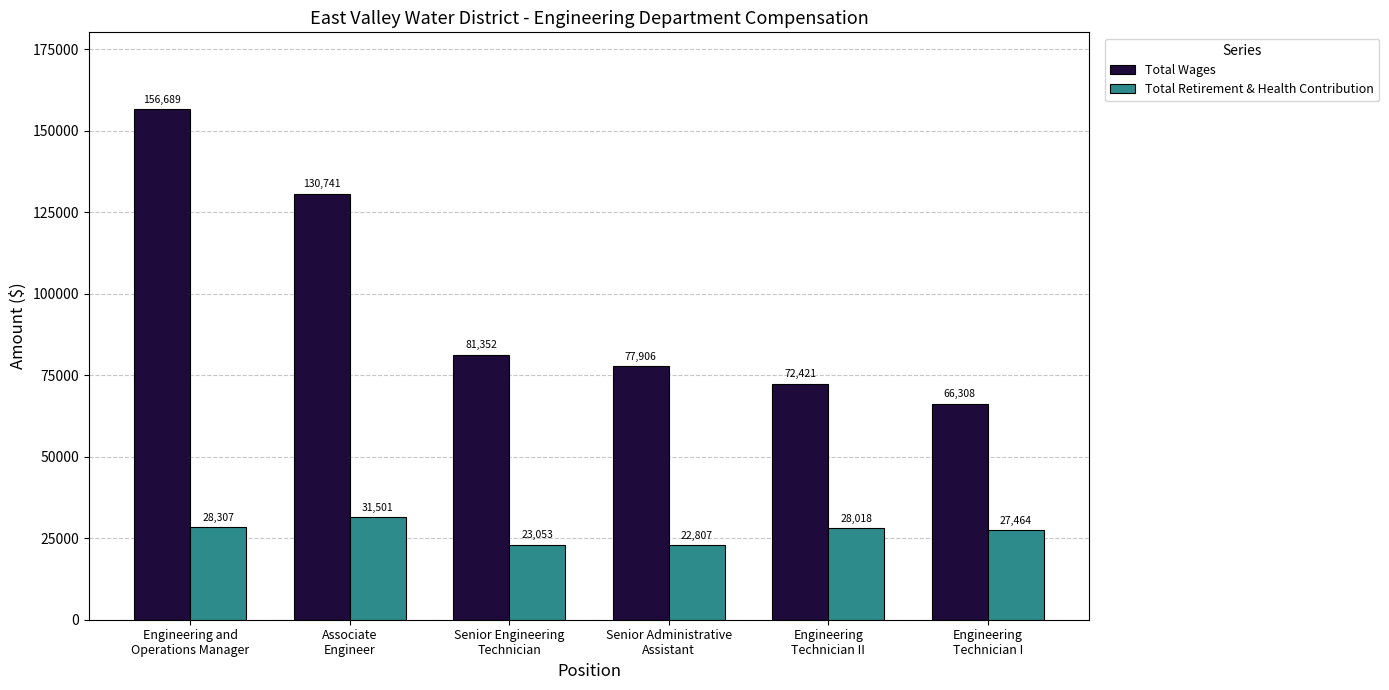

Count the number of categories in the chart.

6